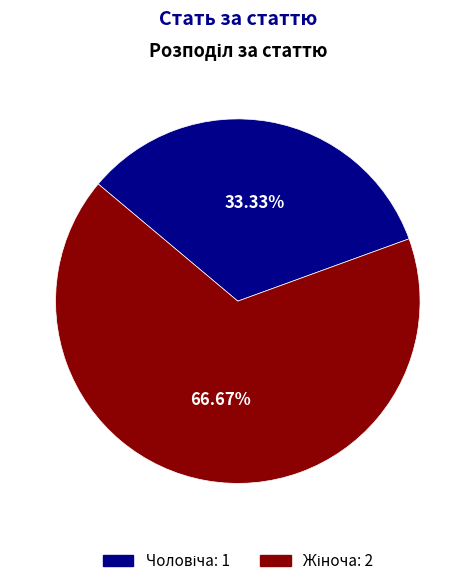

Does any single category account for the majority?

Yes